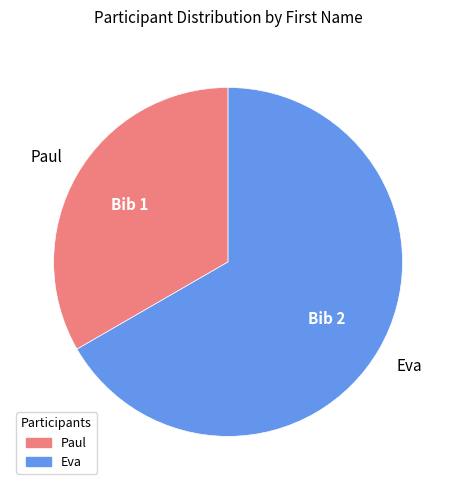

Is Paul the majority of the pie?

No